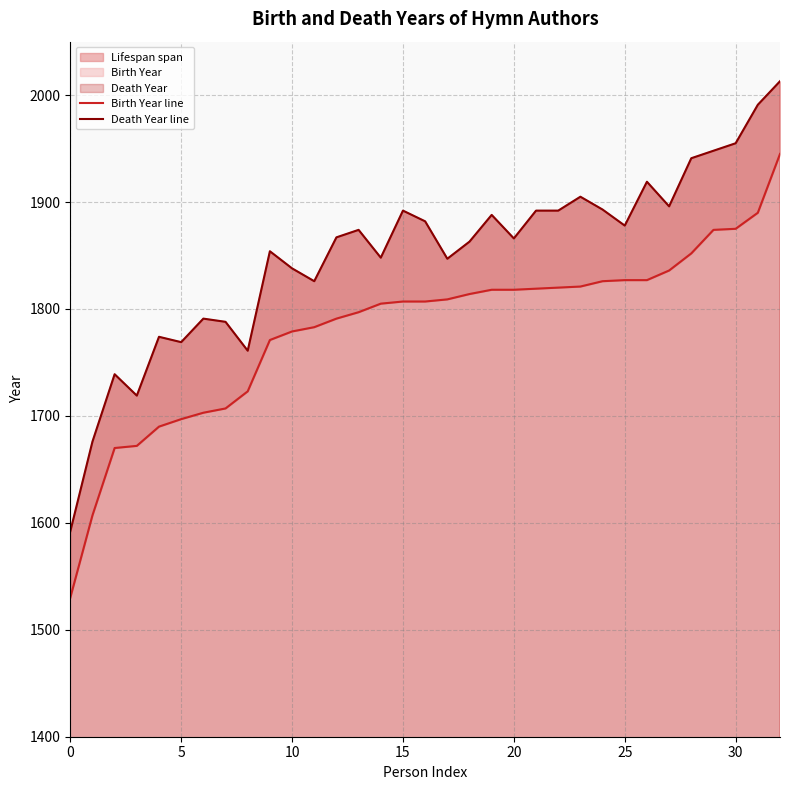

List the series in order of their overall mean, highest first.

Death Year line, Birth Year line